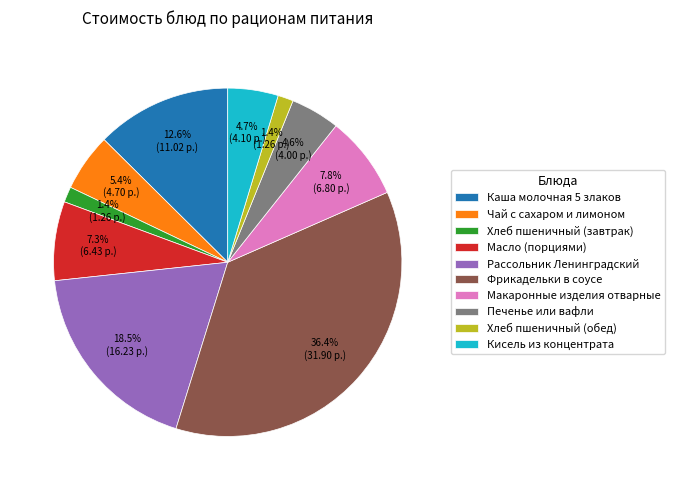

How many slices are in this pie chart?

10